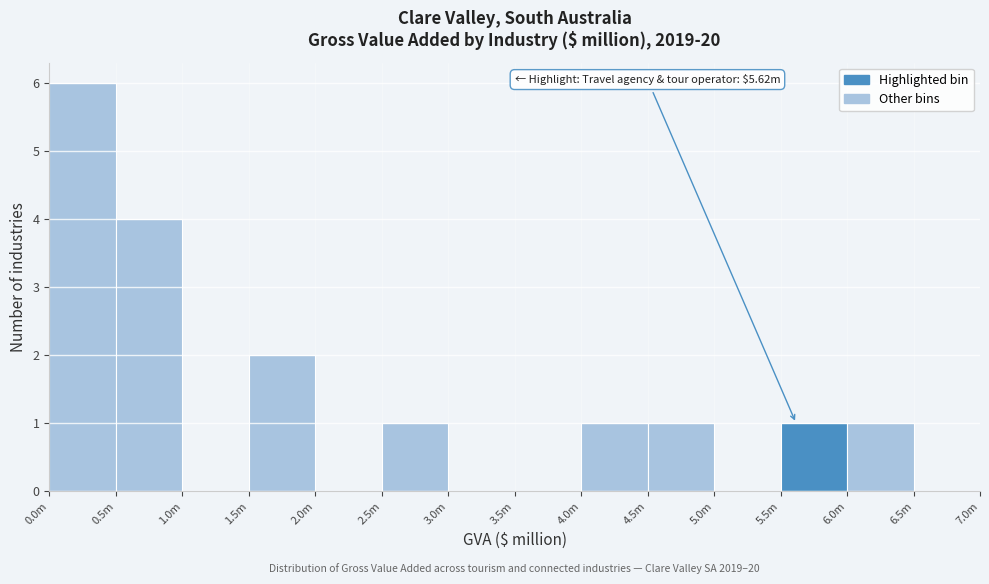

Reading left to right, list all the values displayed in this chart.

0.0m=6	0.5m=4	1.0m=0	1.5m=2	2.0m=0	2.5m=1	3.0m=0	3.5m=0	4.0m=1	4.5m=1	5.0m=0	5.5m=1	6.0m=1	6.5m=0